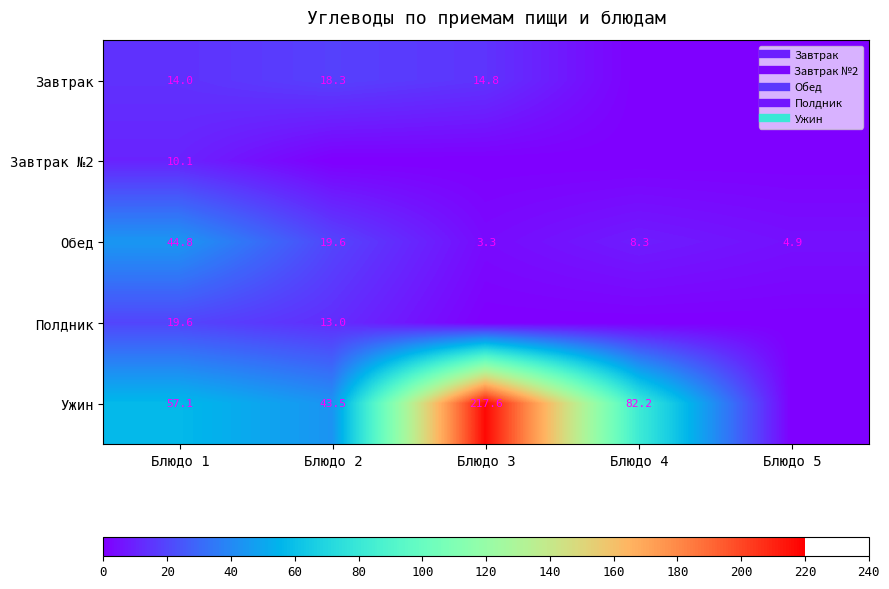

What is the difference between the maximum and minimum values in the Обед series?

41.4